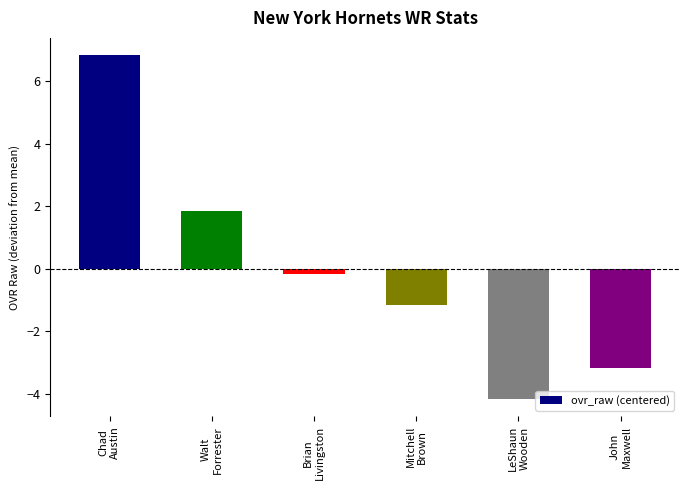

How many values exceed 0?

2